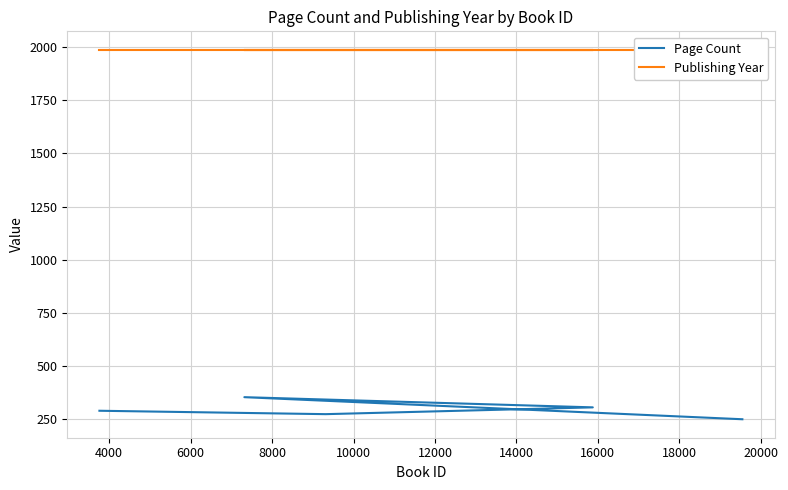

True or false: Page Count has more than 1 interior local peaks.

False